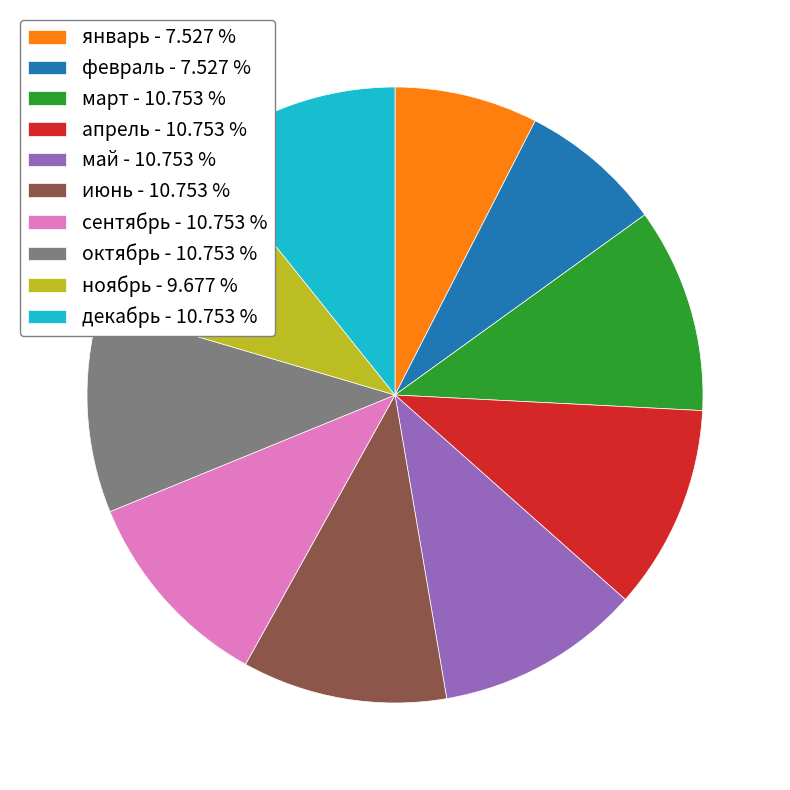

Does октябрь - 10.753 % account for over 50% of the chart?

No